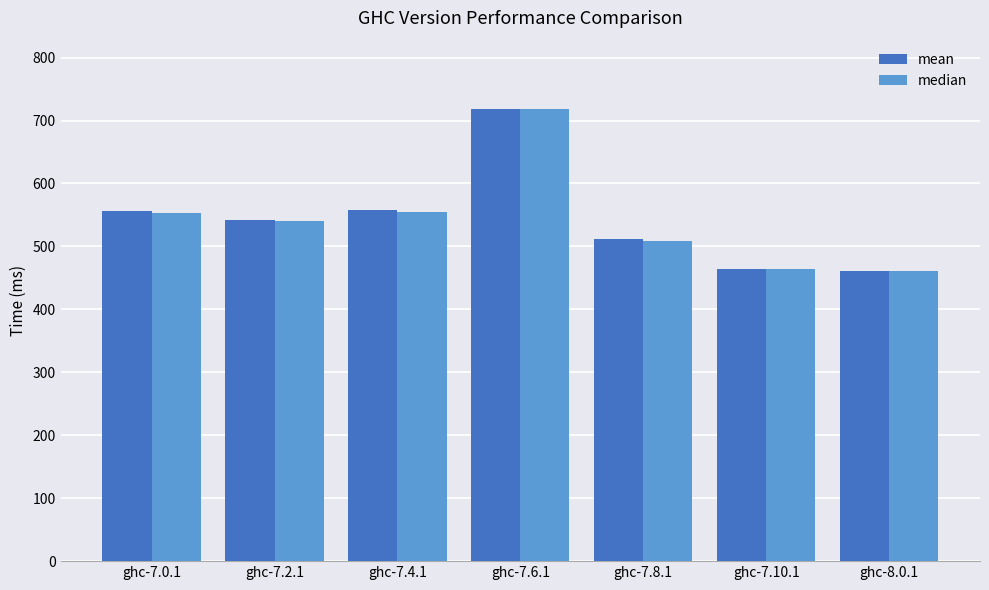

What is the total value across all series at ghc-8.0.1?

921.2